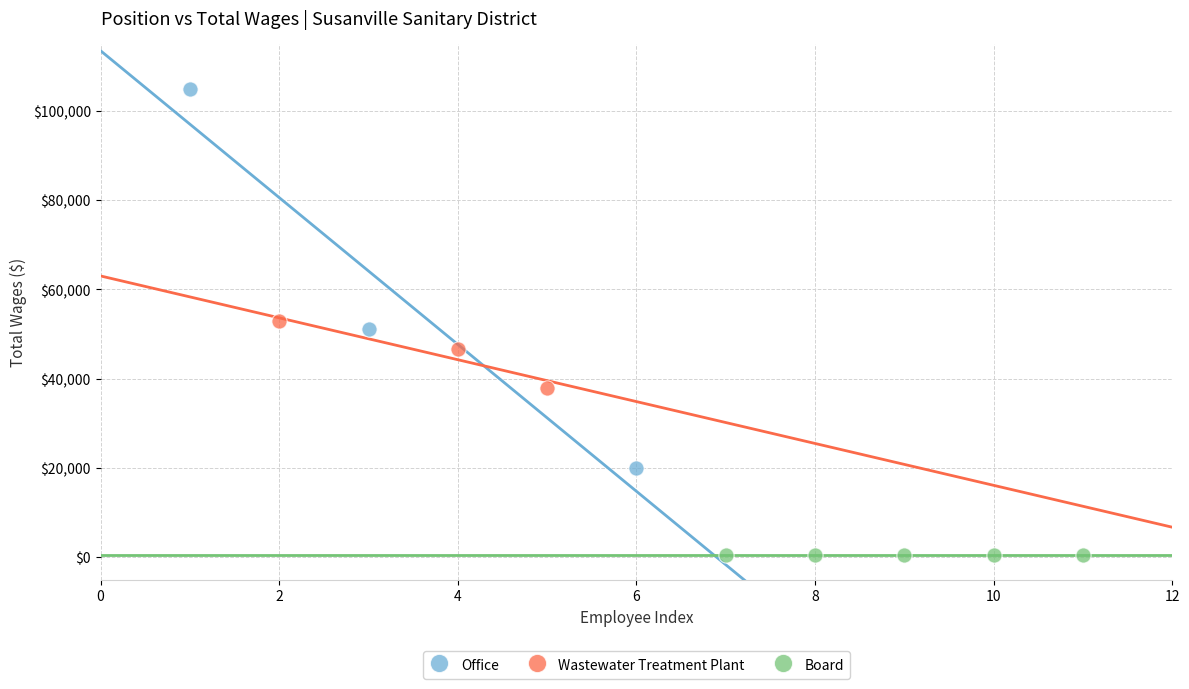

Which series reaches the maximum Y coordinate?

Office